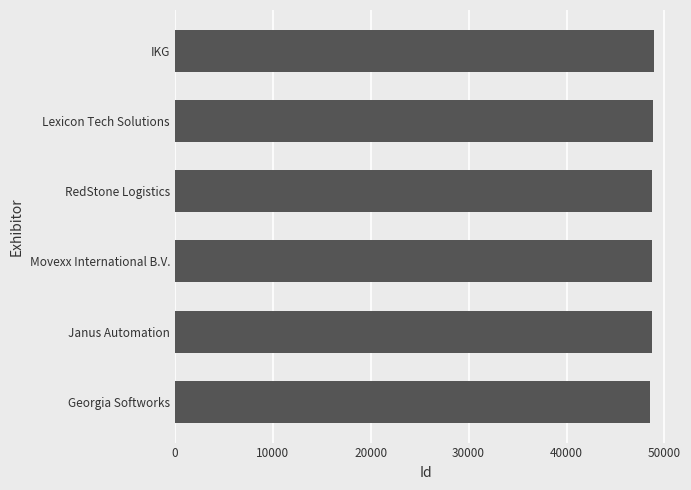

Approximately how many times larger is the value at RedStone Logistics compared to Movexx International B.V.?

1.0